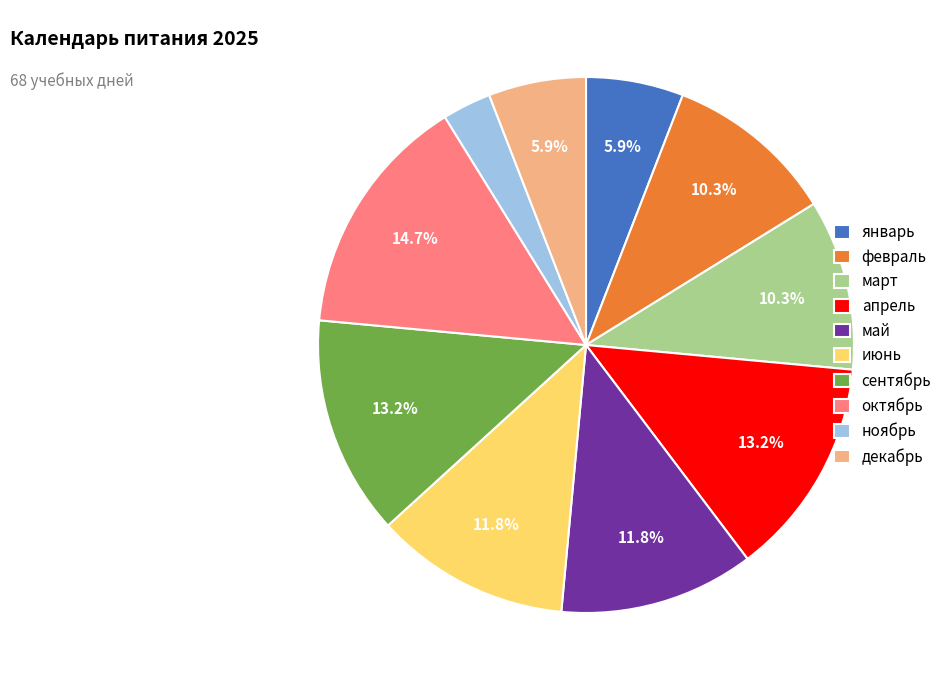

To the nearest percent, what percentage of the pie is май?

12%